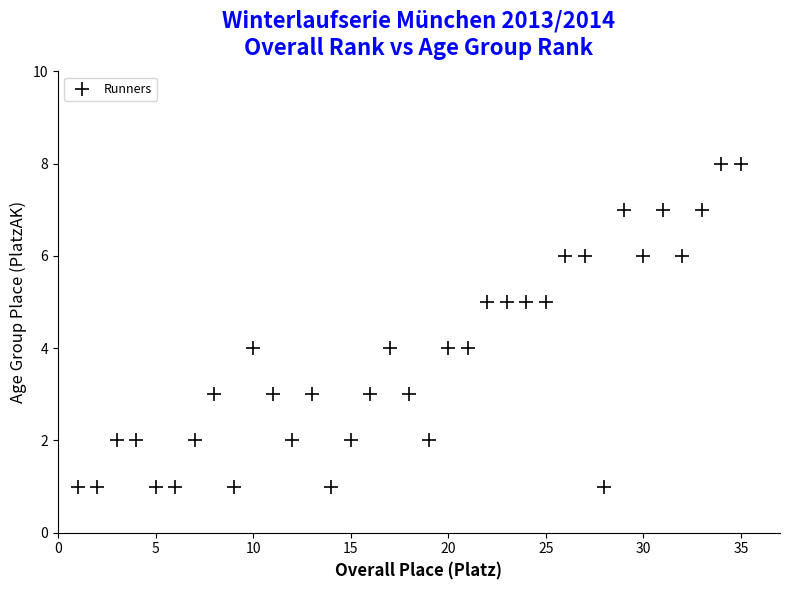

What is the range of X values (max minus min)?

34